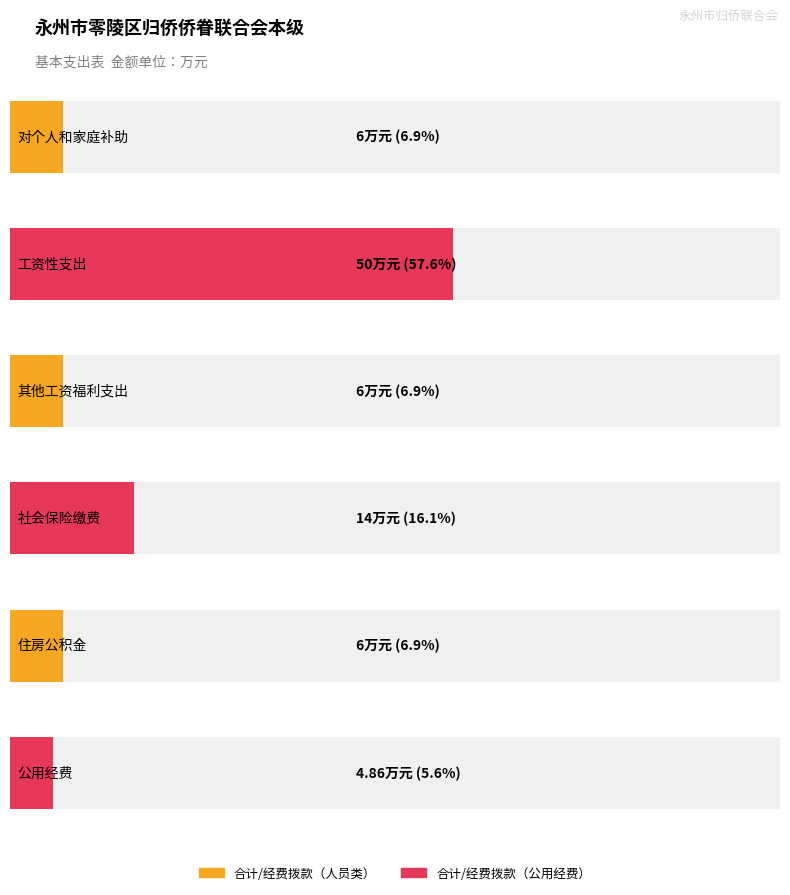

True or false: 经费拨款 has a value of 6.0 at 住房公积金.

True